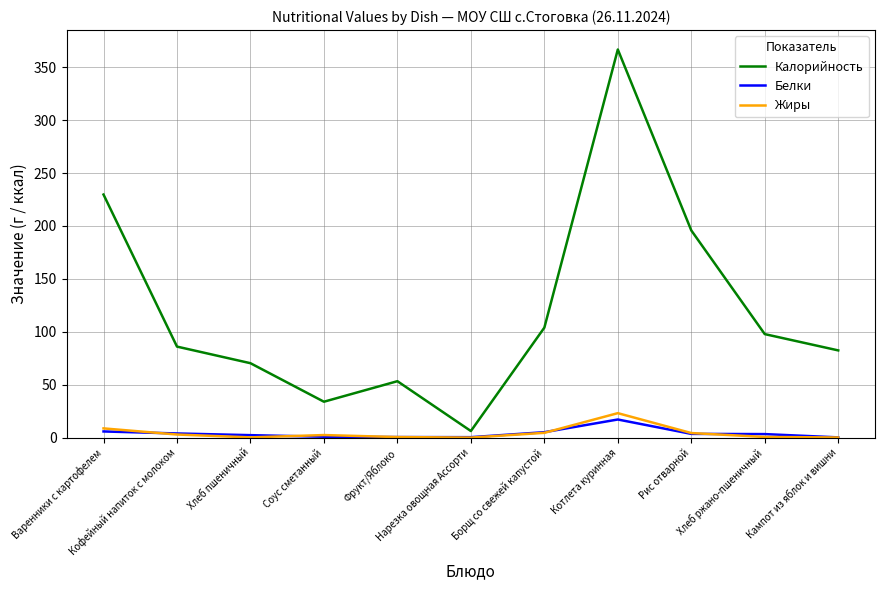

Which series has the largest total across all categories?

Калорийность